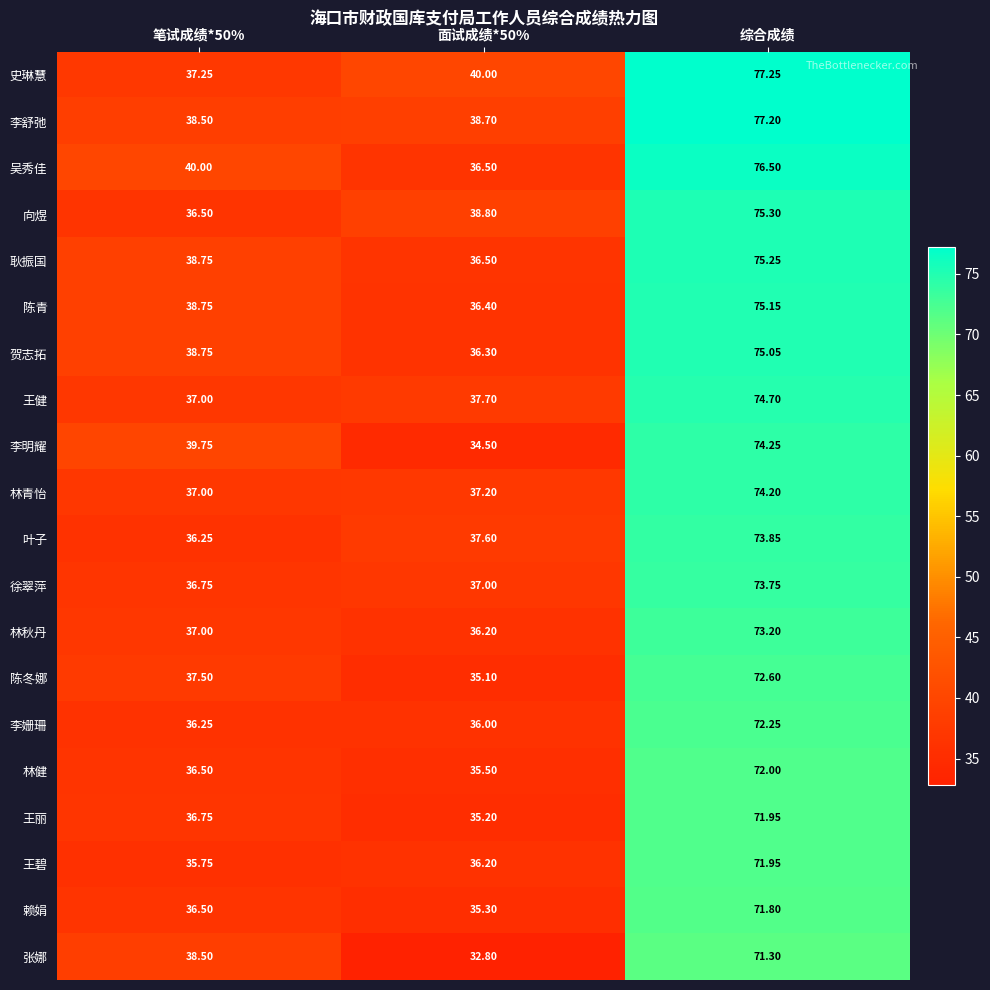

Which series changed the most between 笔试成绩*50% and 面试成绩*50%?

张娜